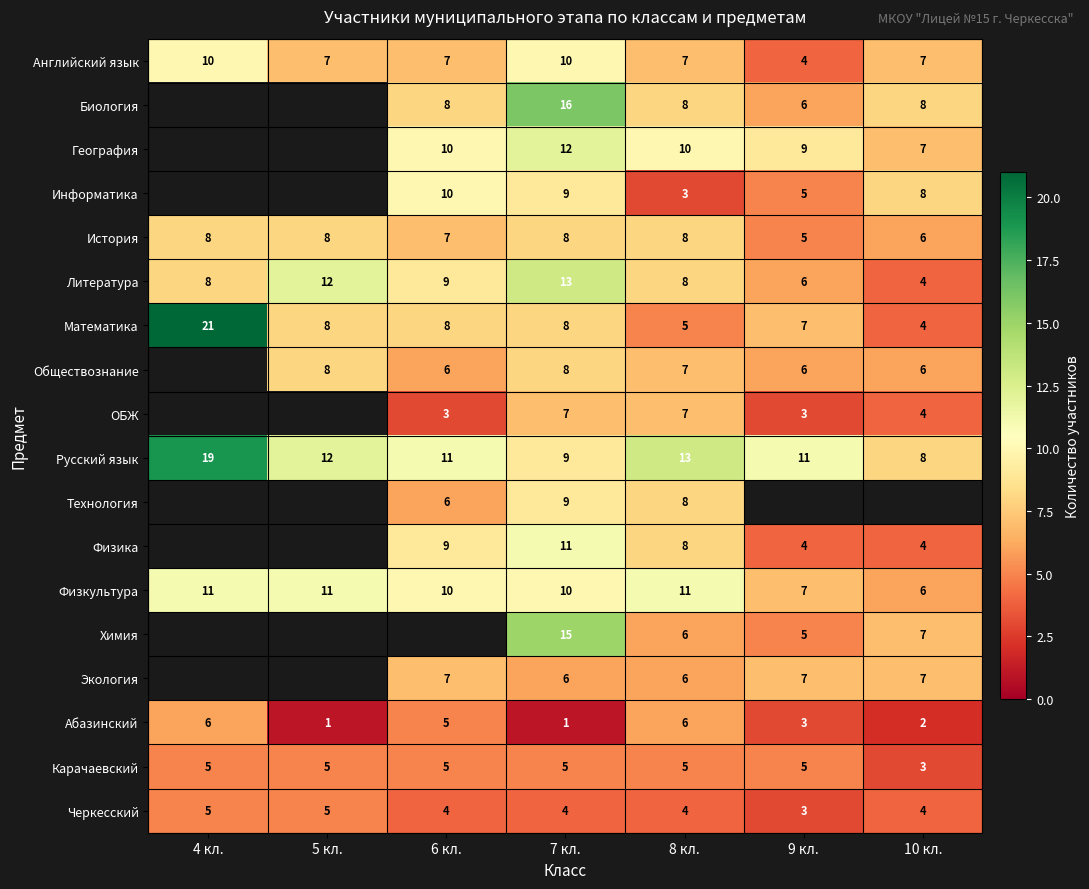

Is the value of Карачаевский at 9 кл. greater than the value of Литература at 4 кл.?

No